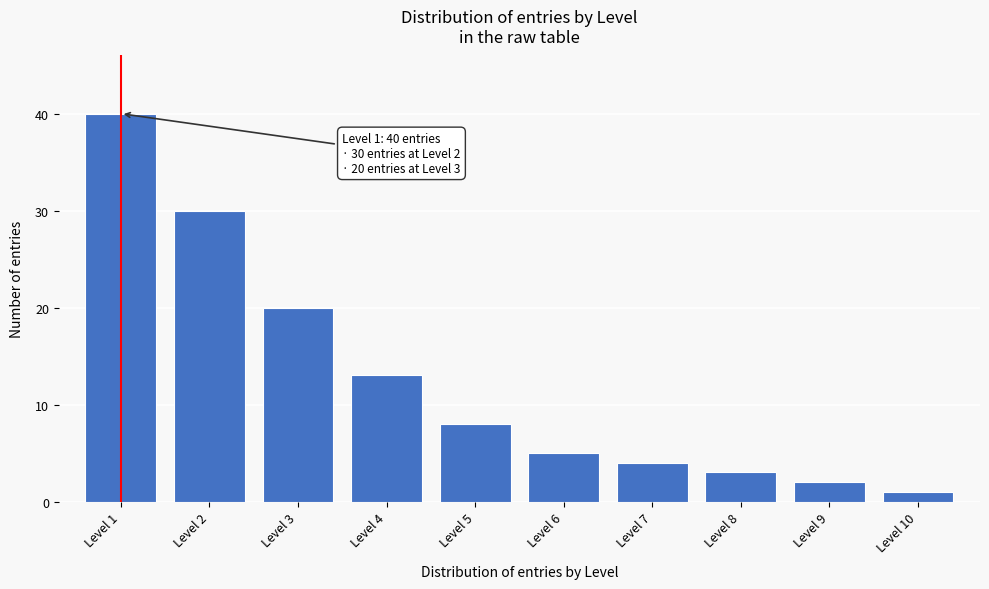

Reading left to right, extract all data points from this chart.

Level 1=40	Level 2=30	Level 3=20	Level 4=13	Level 5=8	Level 6=5	Level 7=4	Level 8=3	Level 9=2	Level 10=1